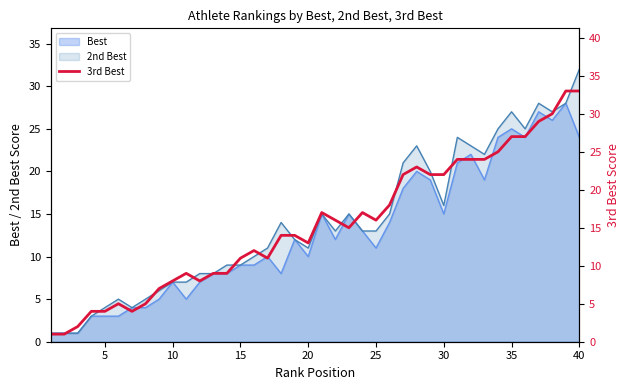

What is the difference between the second highest and second lowest values?

32